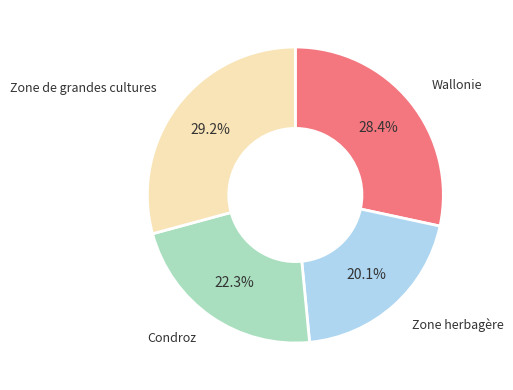

Between Condroz and Wallonie, which is larger?

Wallonie